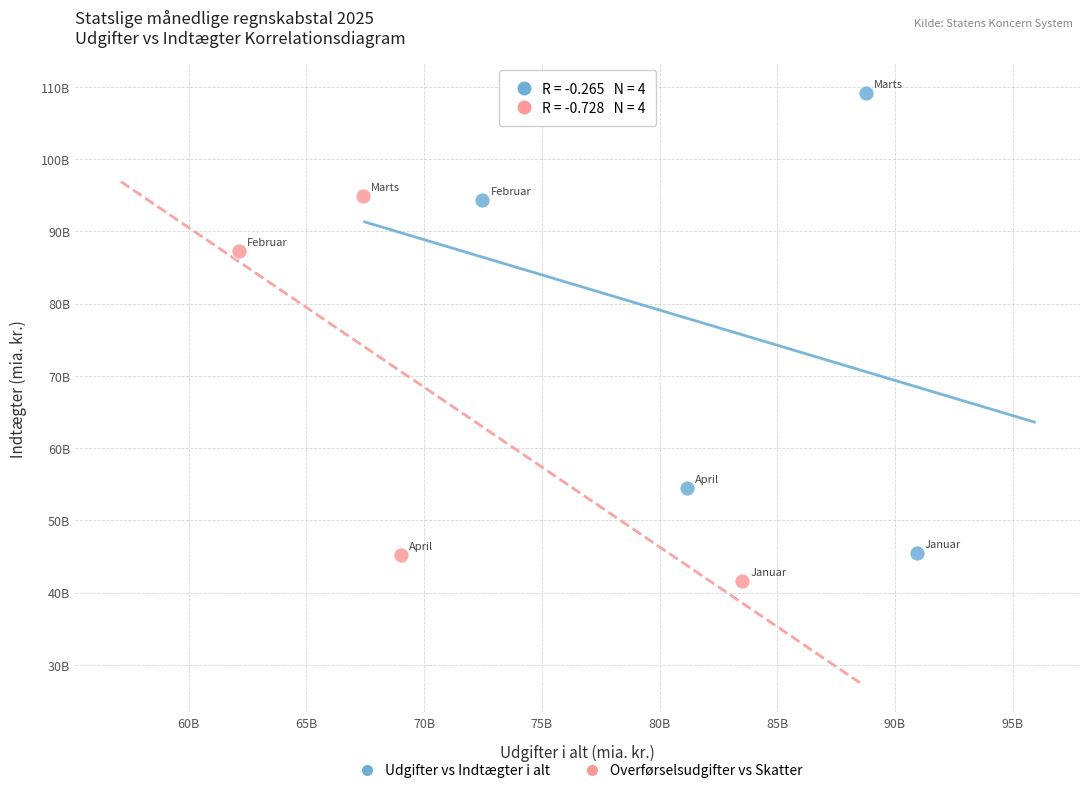

What are all the series names shown in the legend?

Udgifter vs Indtægter i alt, Overførselsudgifter vs Skatter